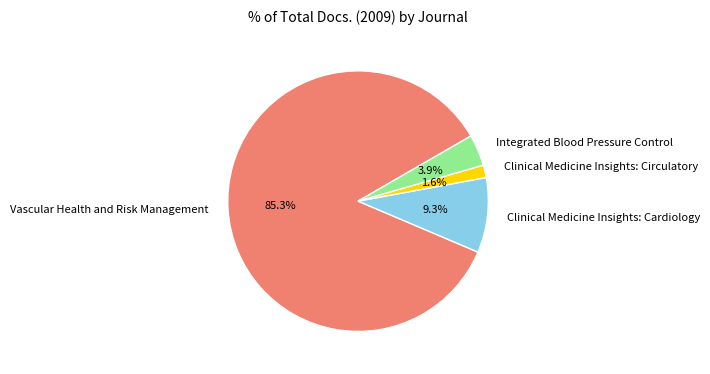

Which slice represents more than half of the pie?

Vascular Health and Risk Management